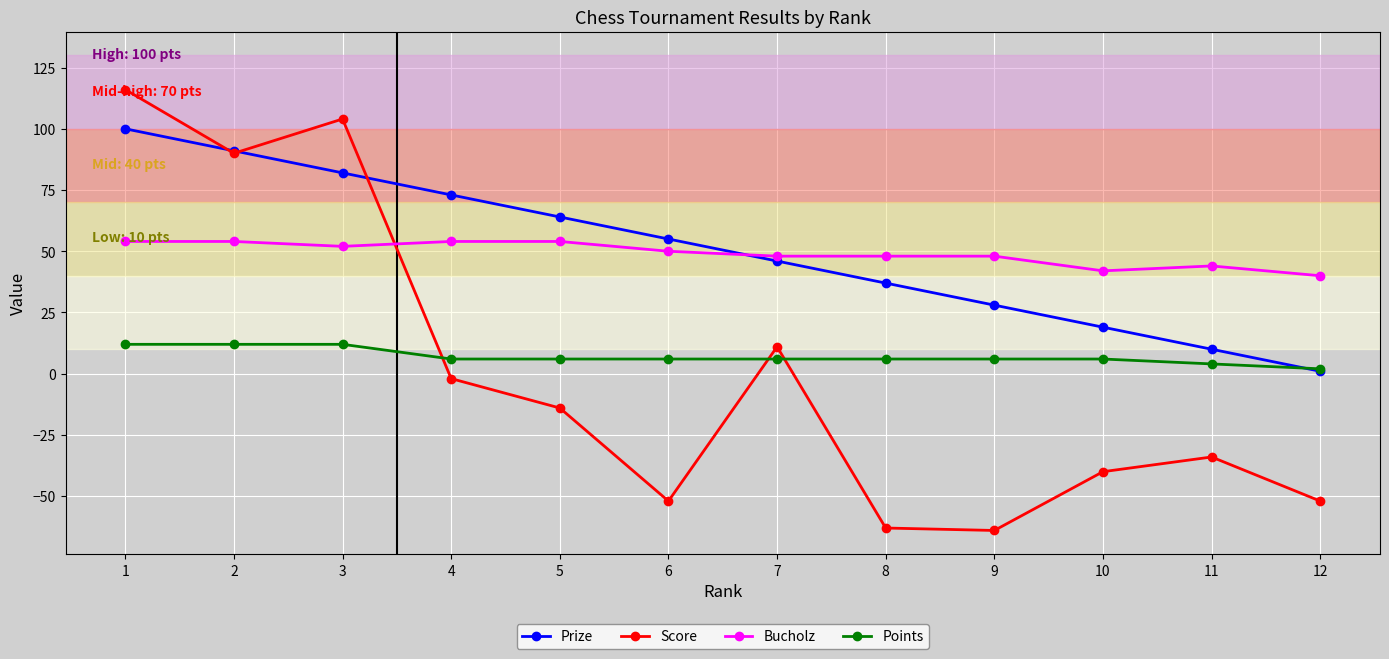

How many data points does each series have?

12